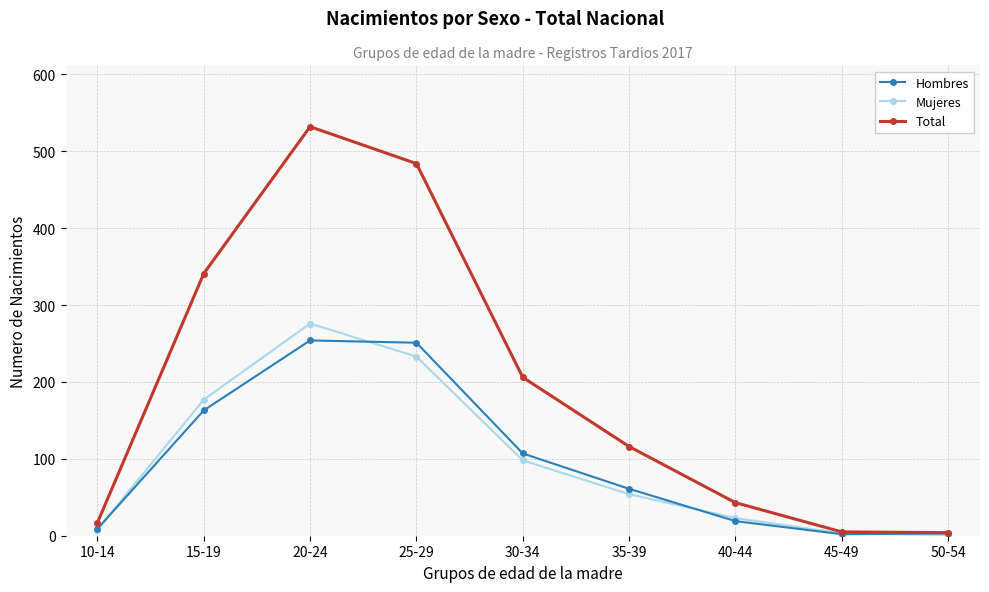

What is the maximum value for Hombres?

254